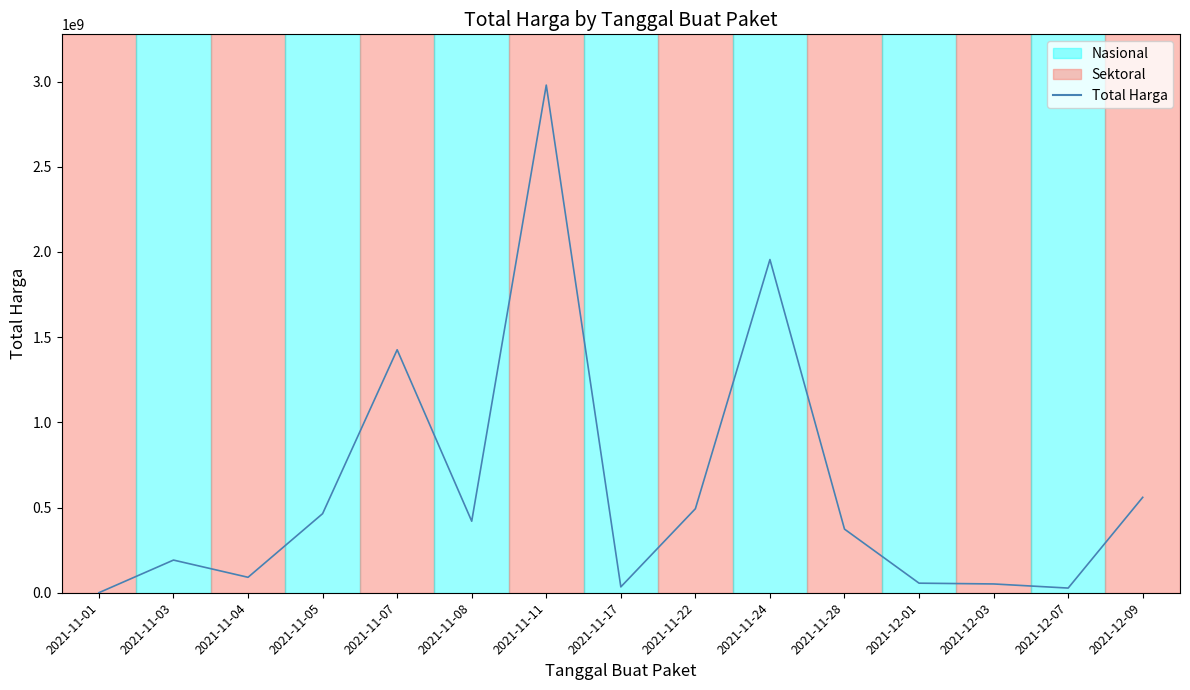

Does the chart have visible grid lines?

No